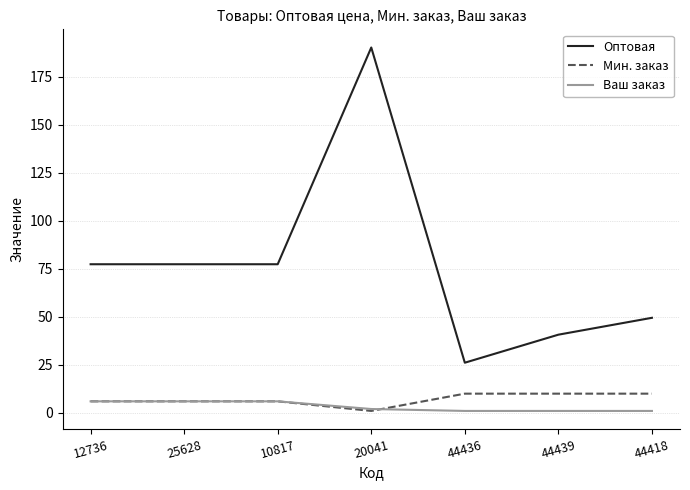

At 44439, list the series in order from largest to smallest.

Оптовая, Мин. заказ, Ваш заказ